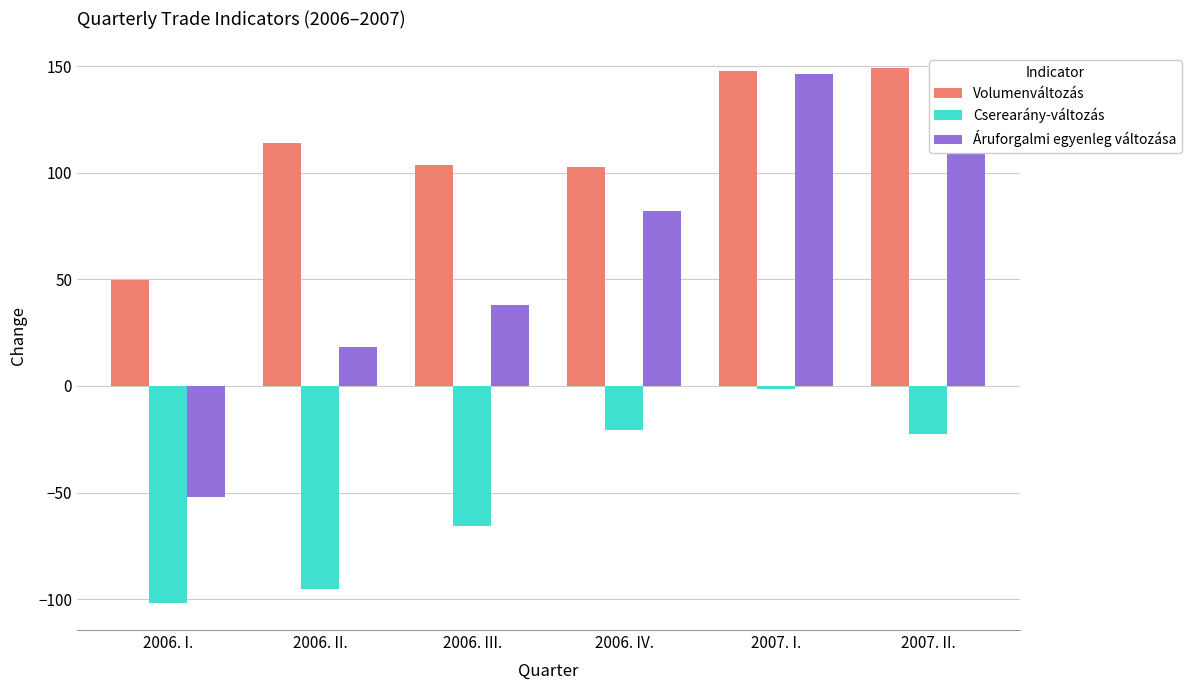

Rank the categories by Áruforgalmi egyenleg változása value from lowest to highest.

2006. I., 2006. II., 2006. III., 2006. IV., 2007. II., 2007. I.